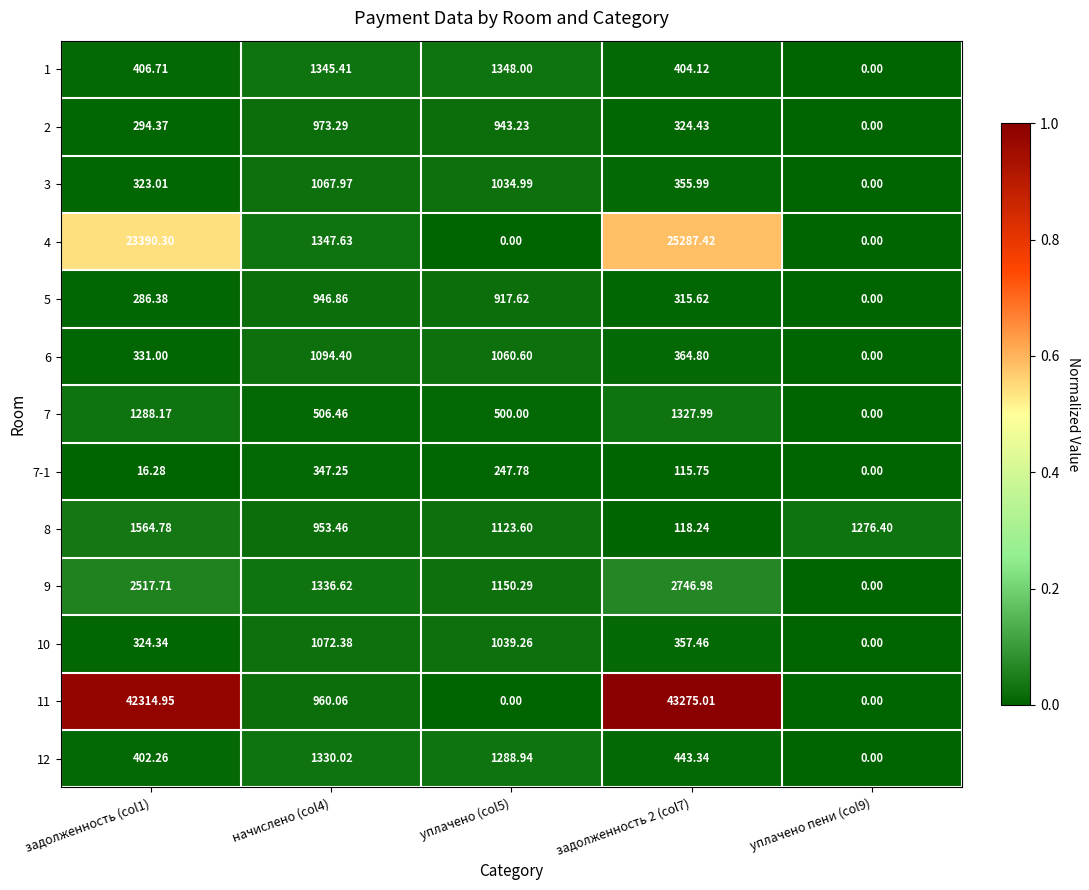

Reading left to right, what are all the values shown in this chart?

1: задолженность (col1)=406.7	начислено (col4)=1345.4	уплачено (col5)=1348.0	задолженность 2 (col7)=404.1	уплачено пени (col9)=0.0
2: задолженность (col1)=294.4	начислено (col4)=973.3	уплачено (col5)=943.2	задолженность 2 (col7)=324.4	уплачено пени (col9)=0.0
3: задолженность (col1)=323.0	начислено (col4)=1068.0	уплачено (col5)=1035.0	задолженность 2 (col7)=356.0	уплачено пени (col9)=0.0
4: задолженность (col1)=23390.3	начислено (col4)=1347.6	уплачено (col5)=0.0	задолженность 2 (col7)=25287.4	уплачено пени (col9)=0.0
5: задолженность (col1)=286.4	начислено (col4)=946.9	уплачено (col5)=917.6	задолженность 2 (col7)=315.6	уплачено пени (col9)=0.0
6: задолженность (col1)=331.0	начислено (col4)=1094.4	уплачено (col5)=1060.6	задолженность 2 (col7)=364.8	уплачено пени (col9)=0.0
7: задолженность (col1)=1288.2	начислено (col4)=506.5	уплачено (col5)=500.0	задолженность 2 (col7)=1328.0	уплачено пени (col9)=0.0
7-1: задолженность (col1)=16.3	начислено (col4)=347.2	уплачено (col5)=247.8	задолженность 2 (col7)=115.8	уплачено пени (col9)=0.0
8: задолженность (col1)=1564.8	начислено (col4)=953.5	уплачено (col5)=1123.6	задолженность 2 (col7)=118.2	уплачено пени (col9)=1276.4
9: задолженность (col1)=2517.7	начислено (col4)=1336.6	уплачено (col5)=1150.3	задолженность 2 (col7)=2747.0	уплачено пени (col9)=0.0
10: задолженность (col1)=324.3	начислено (col4)=1072.4	уплачено (col5)=1039.3	задолженность 2 (col7)=357.5	уплачено пени (col9)=0.0
11: задолженность (col1)=42314.9	начислено (col4)=960.1	уплачено (col5)=0.0	задолженность 2 (col7)=43275.0	уплачено пени (col9)=0.0
12: задолженность (col1)=402.3	начислено (col4)=1330.0	уплачено (col5)=1288.9	задолженность 2 (col7)=443.3	уплачено пени (col9)=0.0